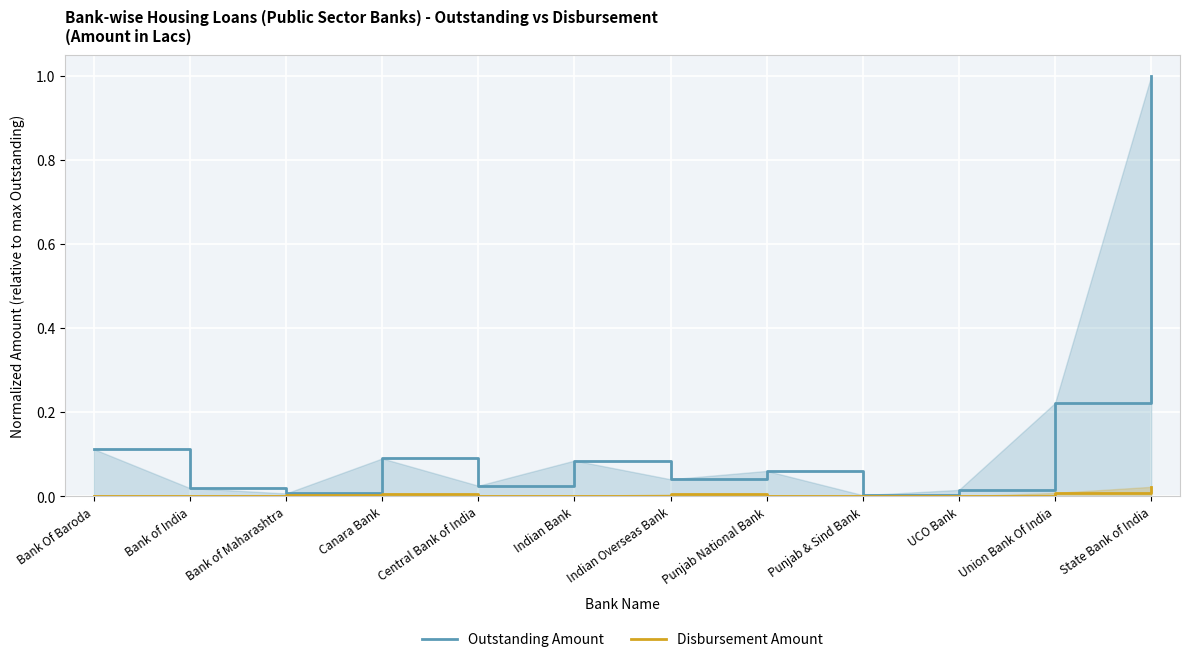

How many data points does each series have?

12